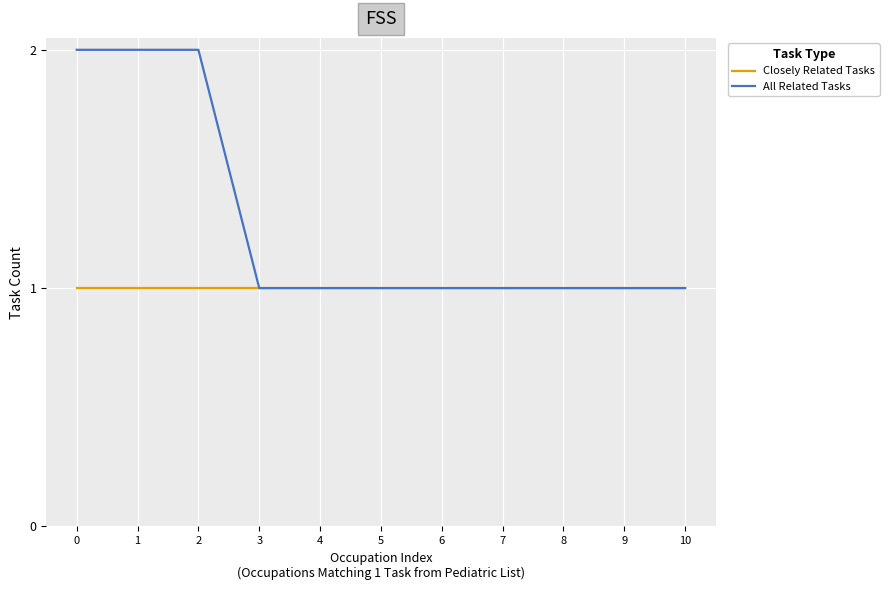

Rank the series by their maximum value, from lowest to highest.

Closely Related Tasks, All Related Tasks